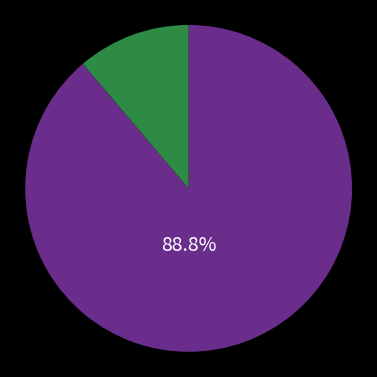

How many segments does this pie chart have?

2